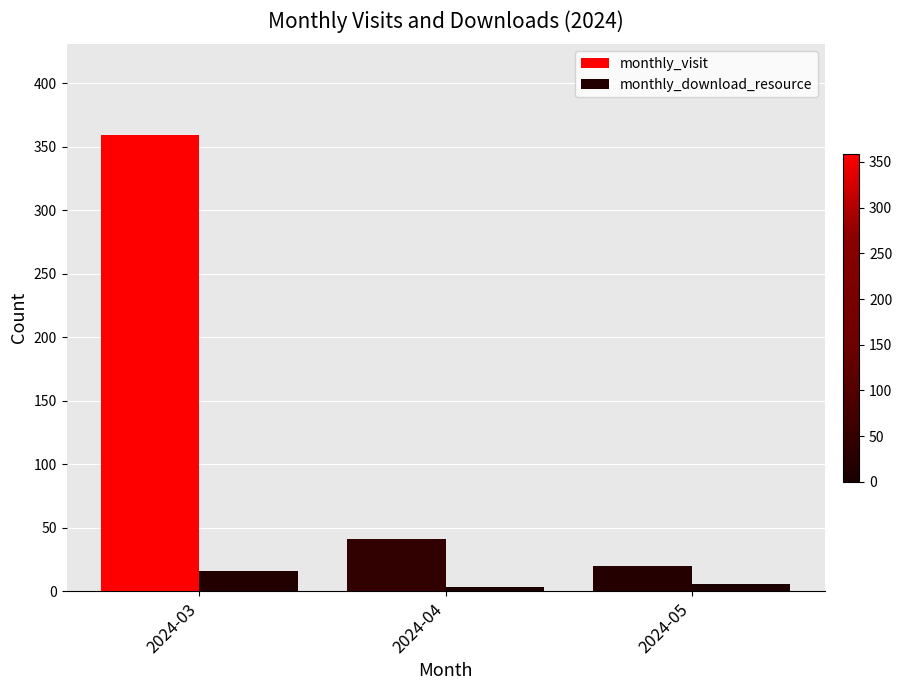

How many data points in monthly_visit are less than 41?

1